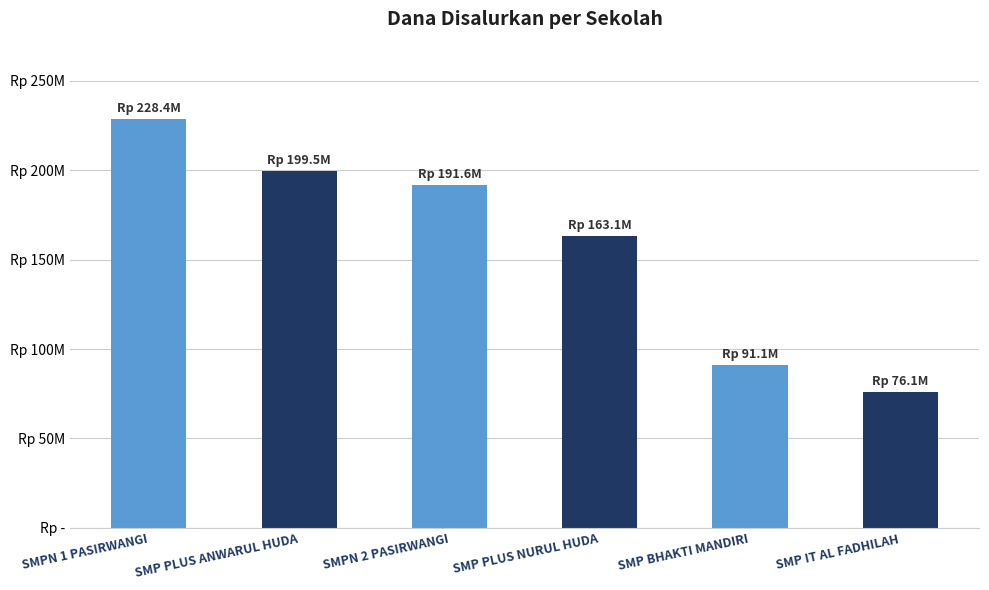

True or false: the data shows 33434071 at SMP PLUS NURUL HUDA.

False